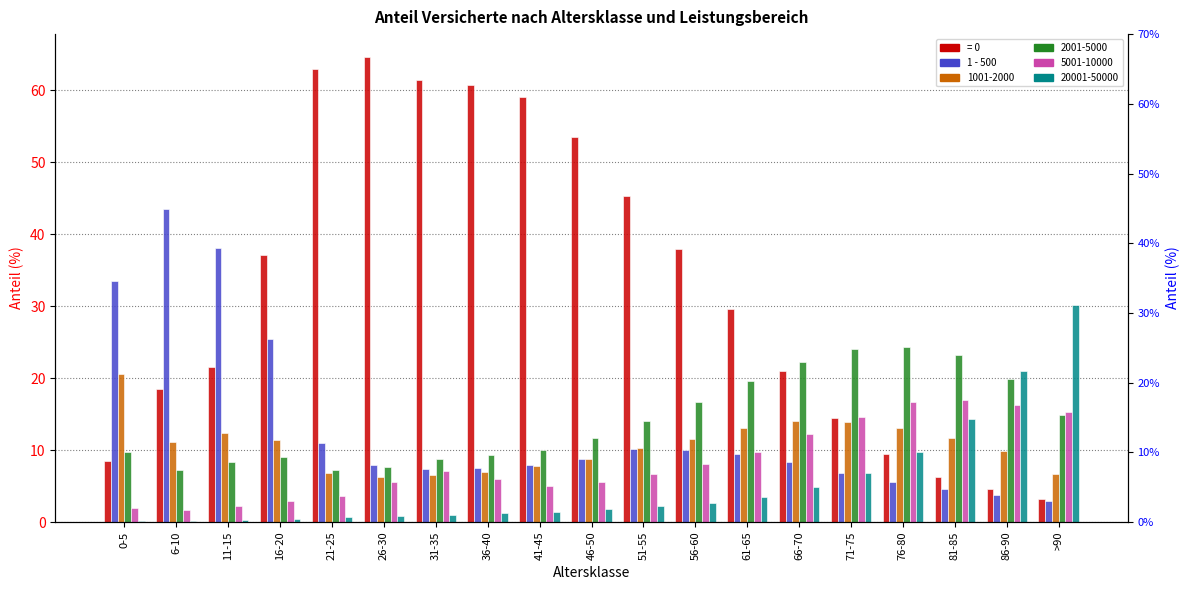

Where is the data nearest to the value 23?

16-20